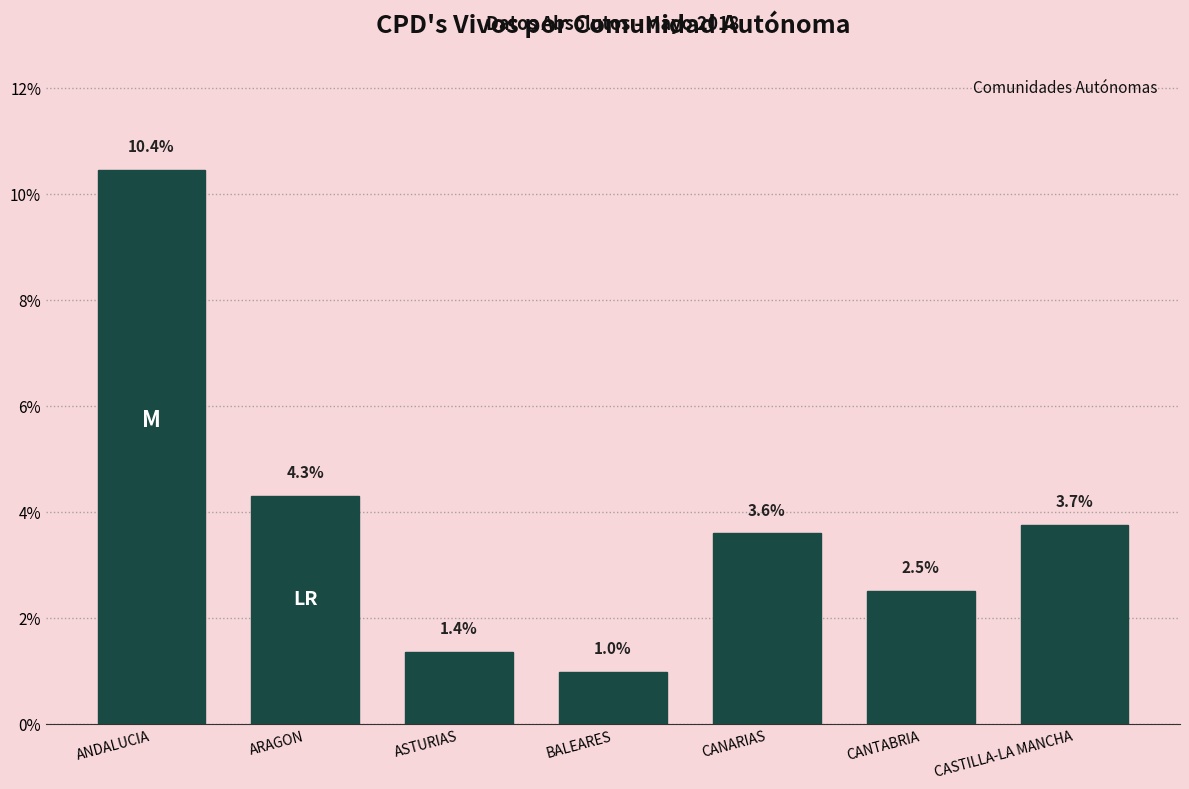

Reading left to right, what are all the values shown in this chart?

ANDALUCIA=10.4	ARAGON=4.3	ASTURIAS=1.4	BALEARES=1.0	CANARIAS=3.6	CANTABRIA=2.5	CASTILLA-LA MANCHA=3.7